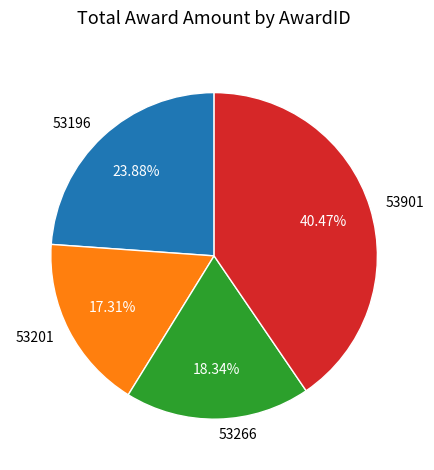

What is the largest slice in the pie chart?

53901